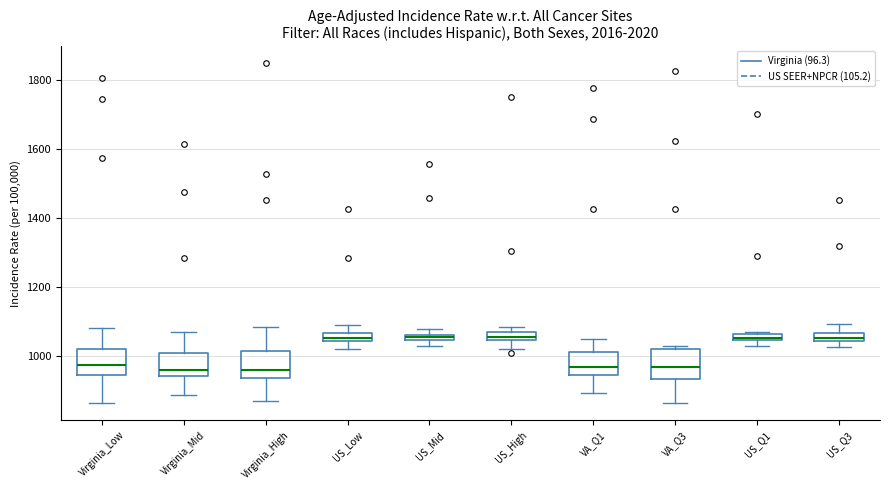

Where is the lower edge of the box for US_High on the y-axis? The values are not printed on the chart, so give them approximately, as read against the axis.

1040